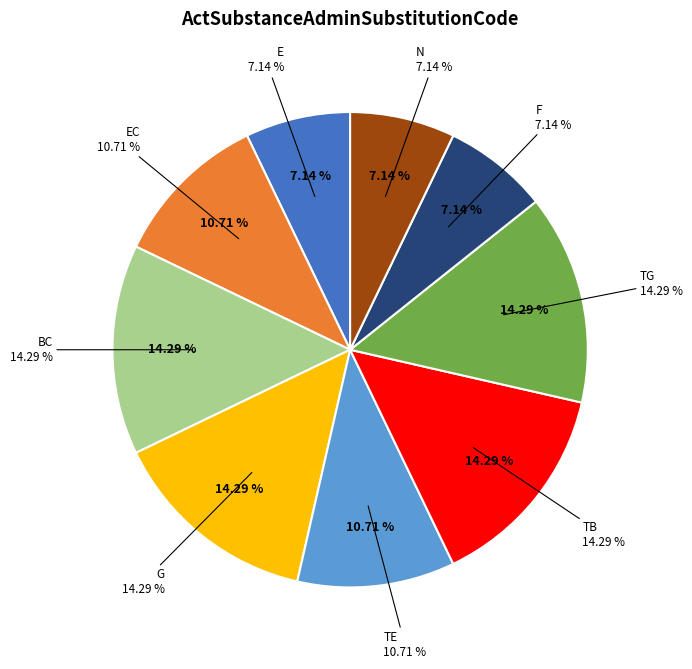

Is it true that N is 1% of the pie?

False